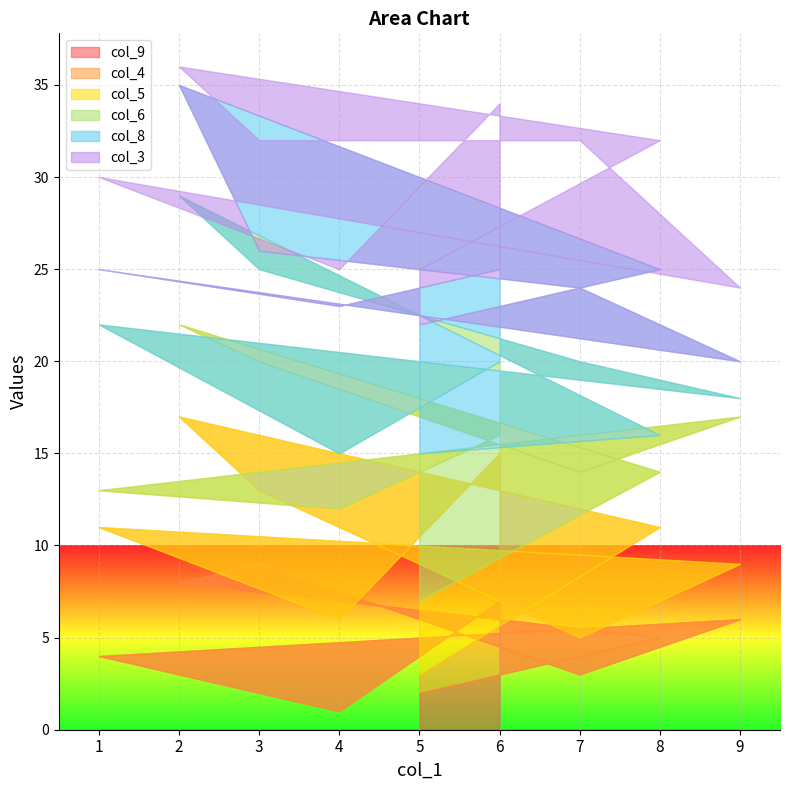

What is the total value across all series at 1?

30